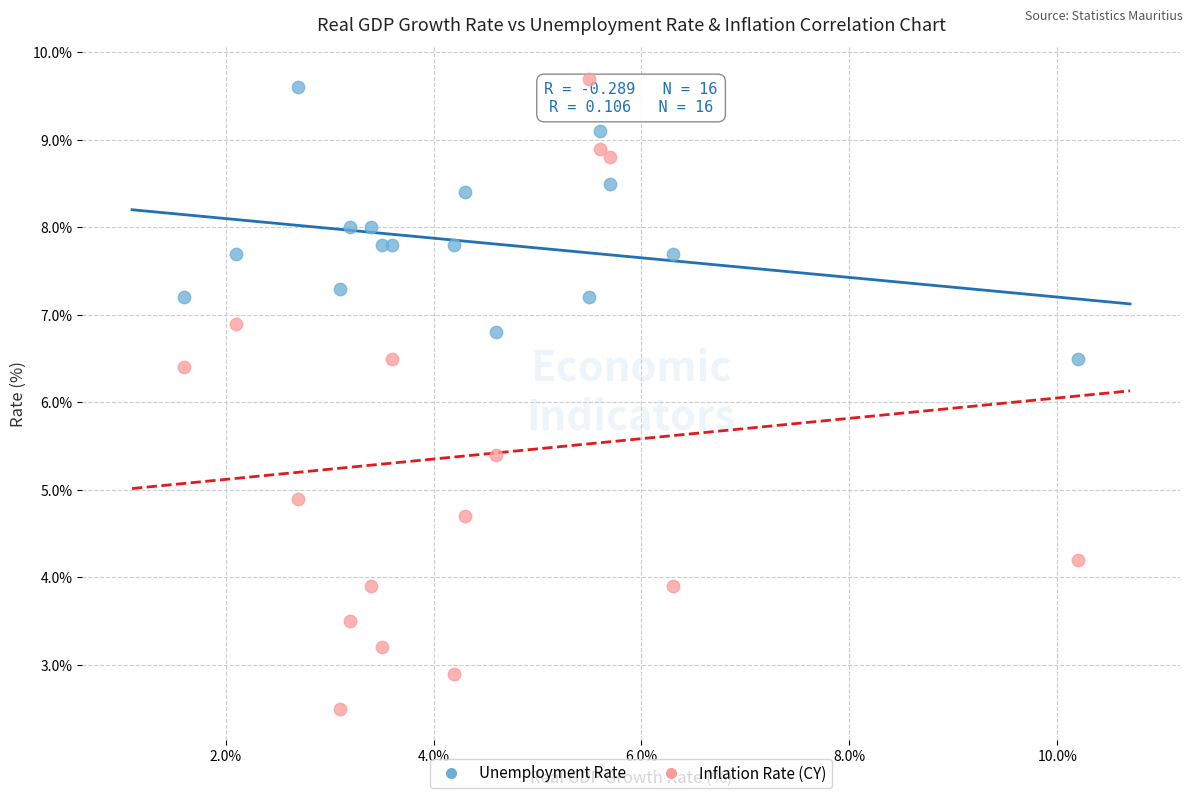

Which series reaches the minimum Y coordinate?

Inflation Rate (CY)